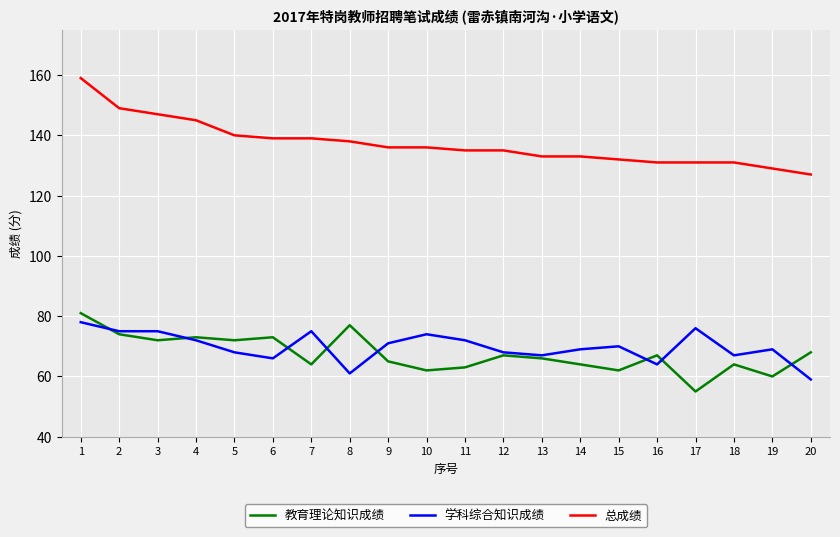

What are all the series names shown in the legend?

教育理论知识成绩, 学科综合知识成绩, 总成绩